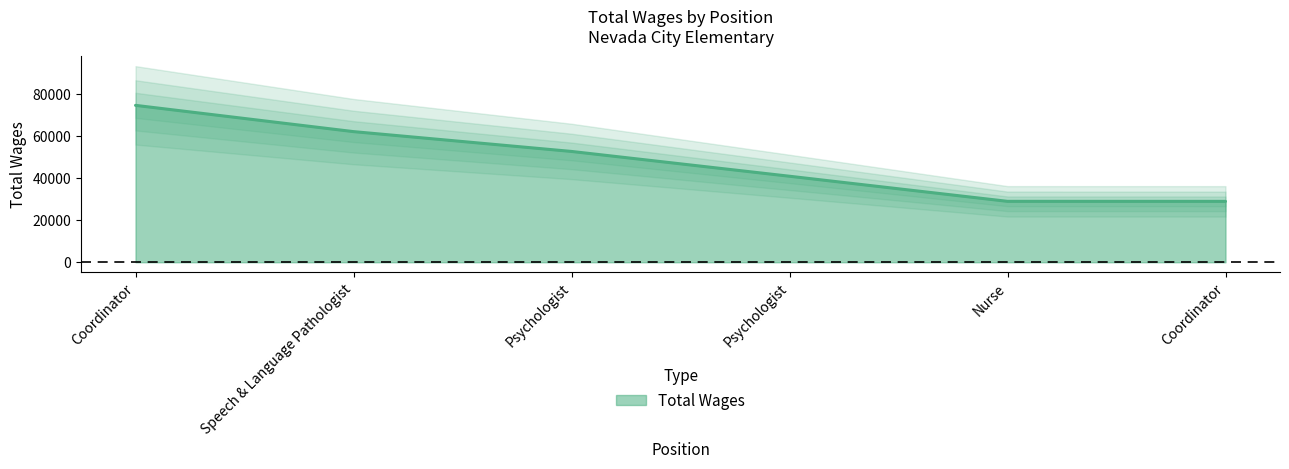

At which label does the data first exceed 52779?

Coordinator